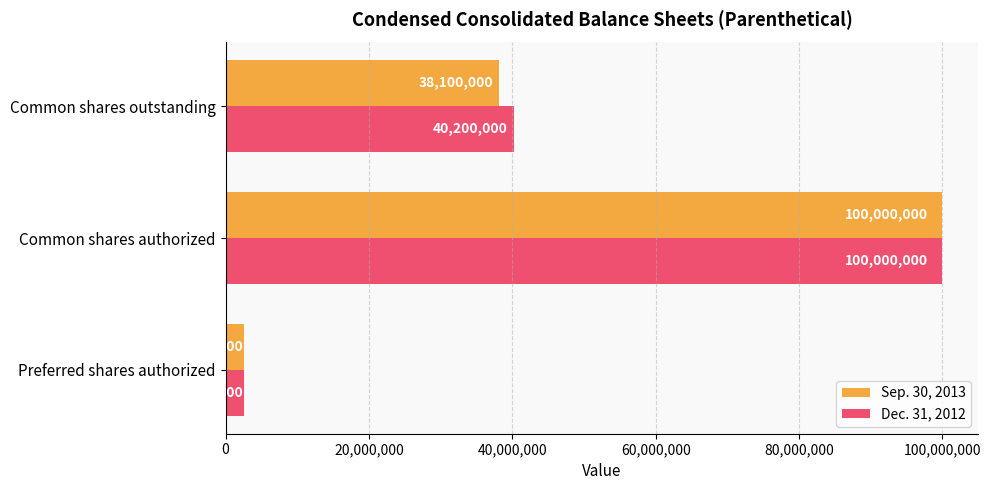

What is the spread (max minus min) of values at Common shares outstanding?

2100000